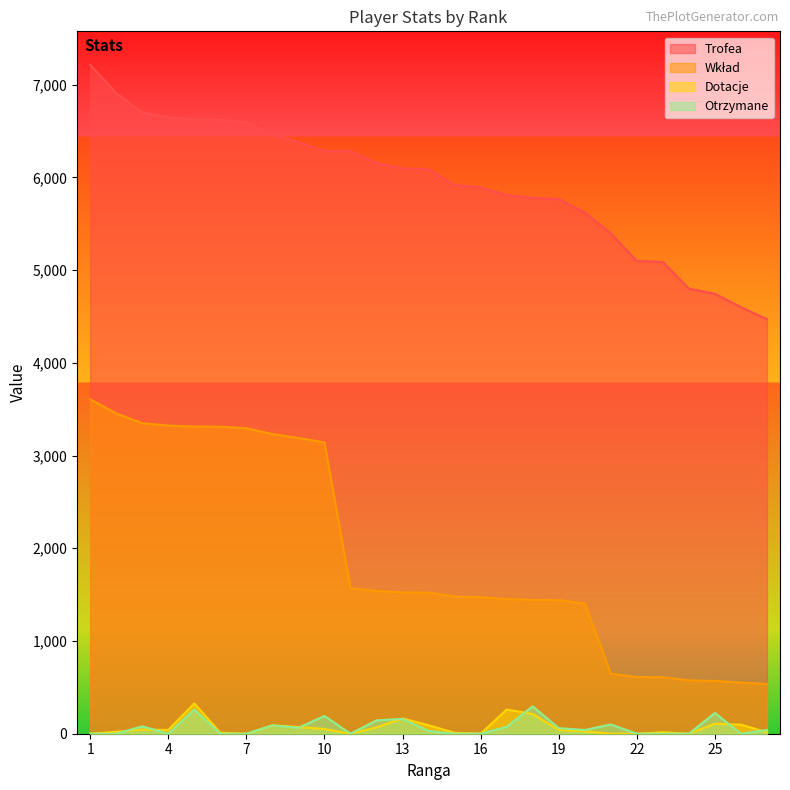

How many interior local valleys does the Otrzymane series have?

5